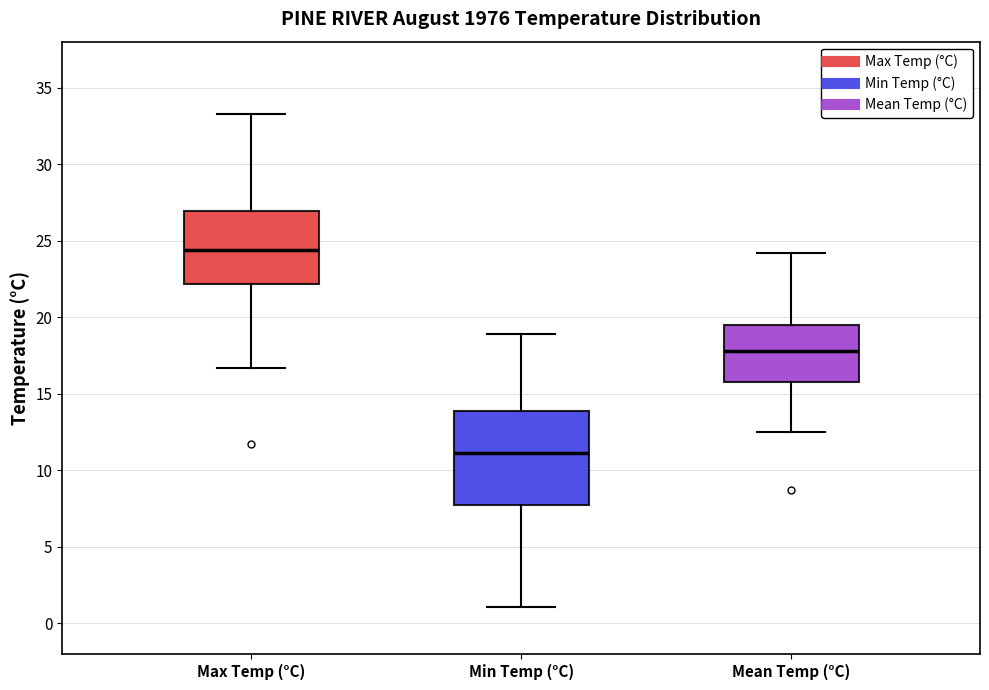

Where is the upper edge of the box for Mean Temp (°C) on the y-axis? The values are not printed on the chart, so give them approximately, as read against the axis.

19.5